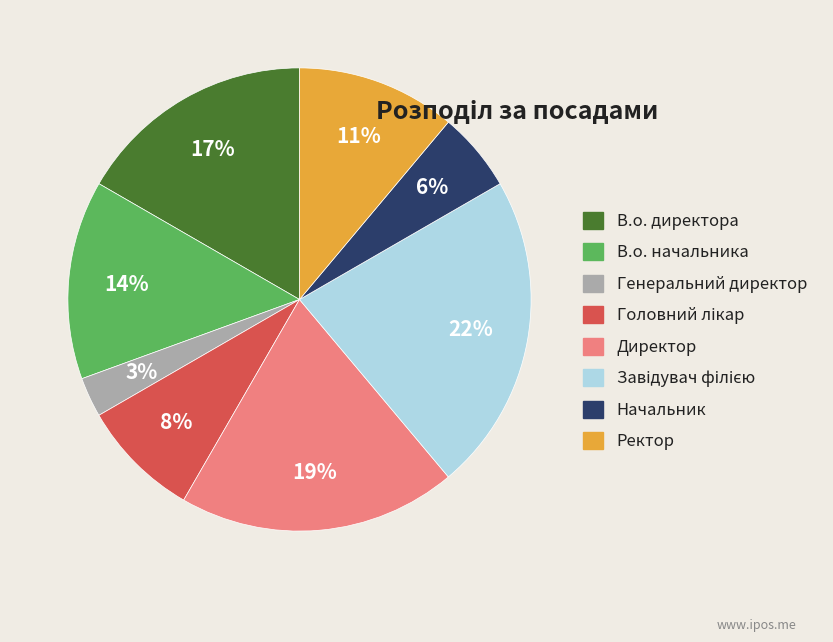

Which category has the smallest portion of the pie?

Генеральний директор